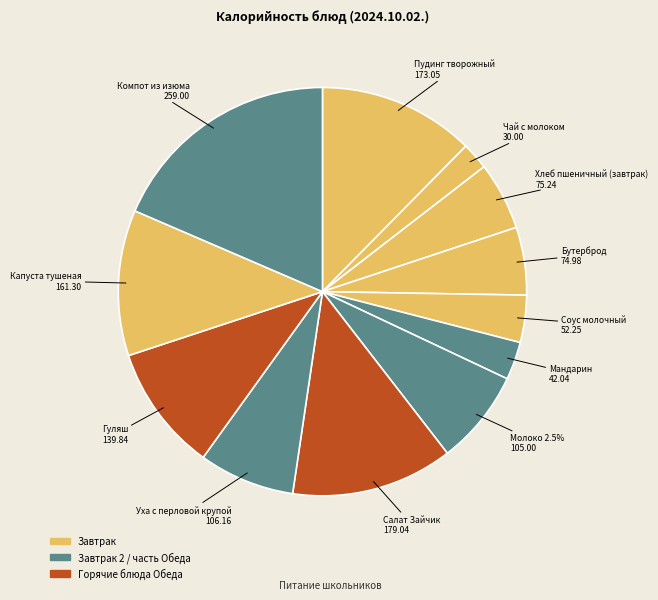

What percentage is the Салат Зайчик slice, to the nearest percent?

13%